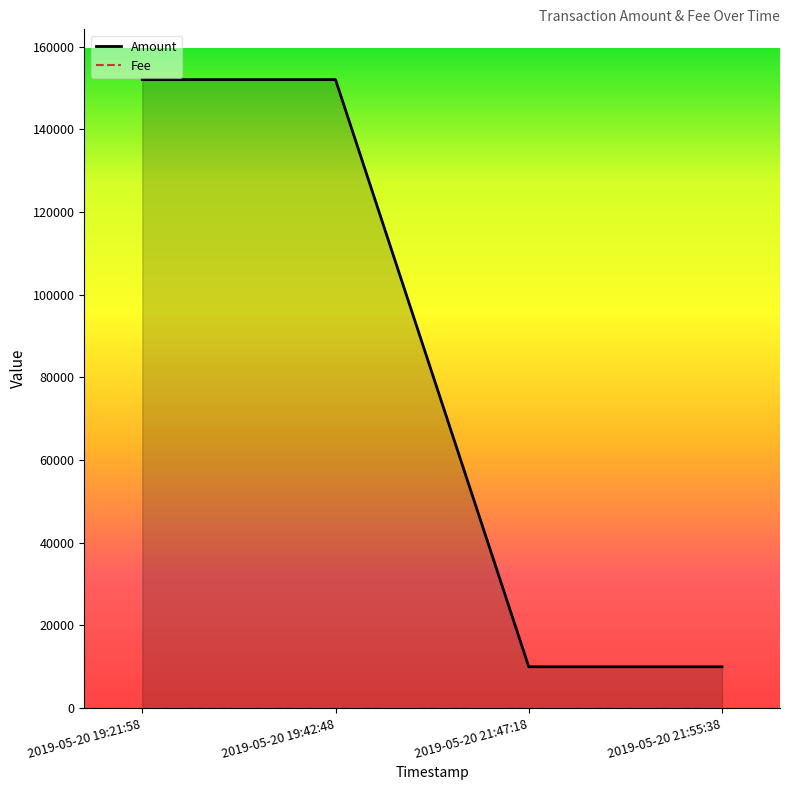

What position from the left is 2019-05-20 21:55:38?

4